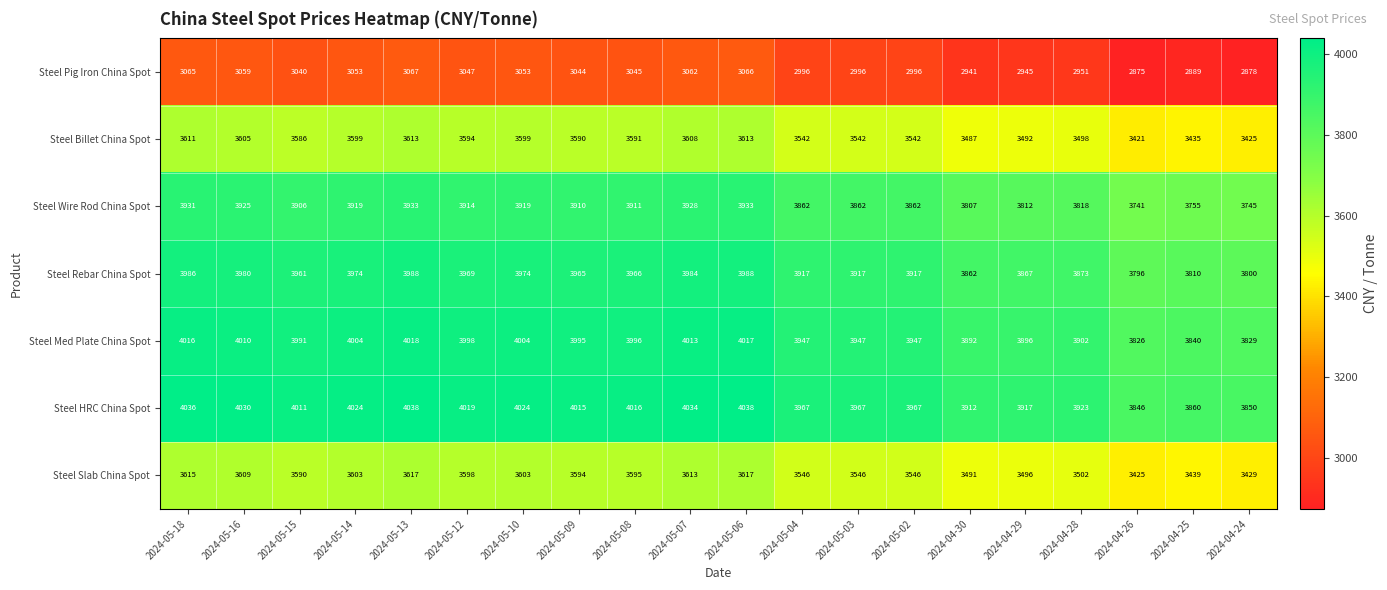

What is the average value of the Steel Billet China Spot series?

3550